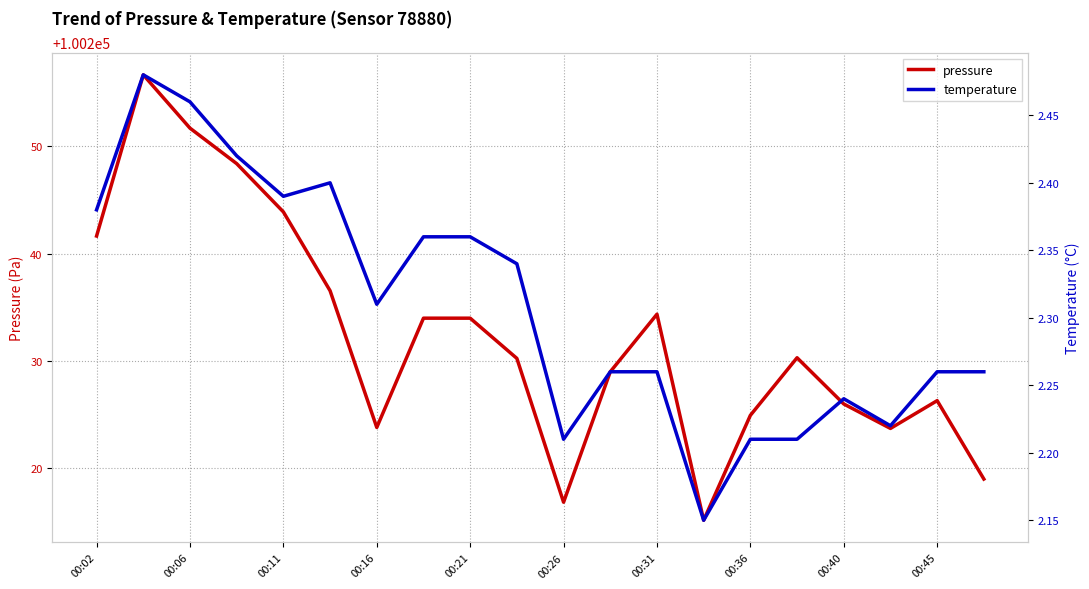

Count the number of categories in the chart.

20